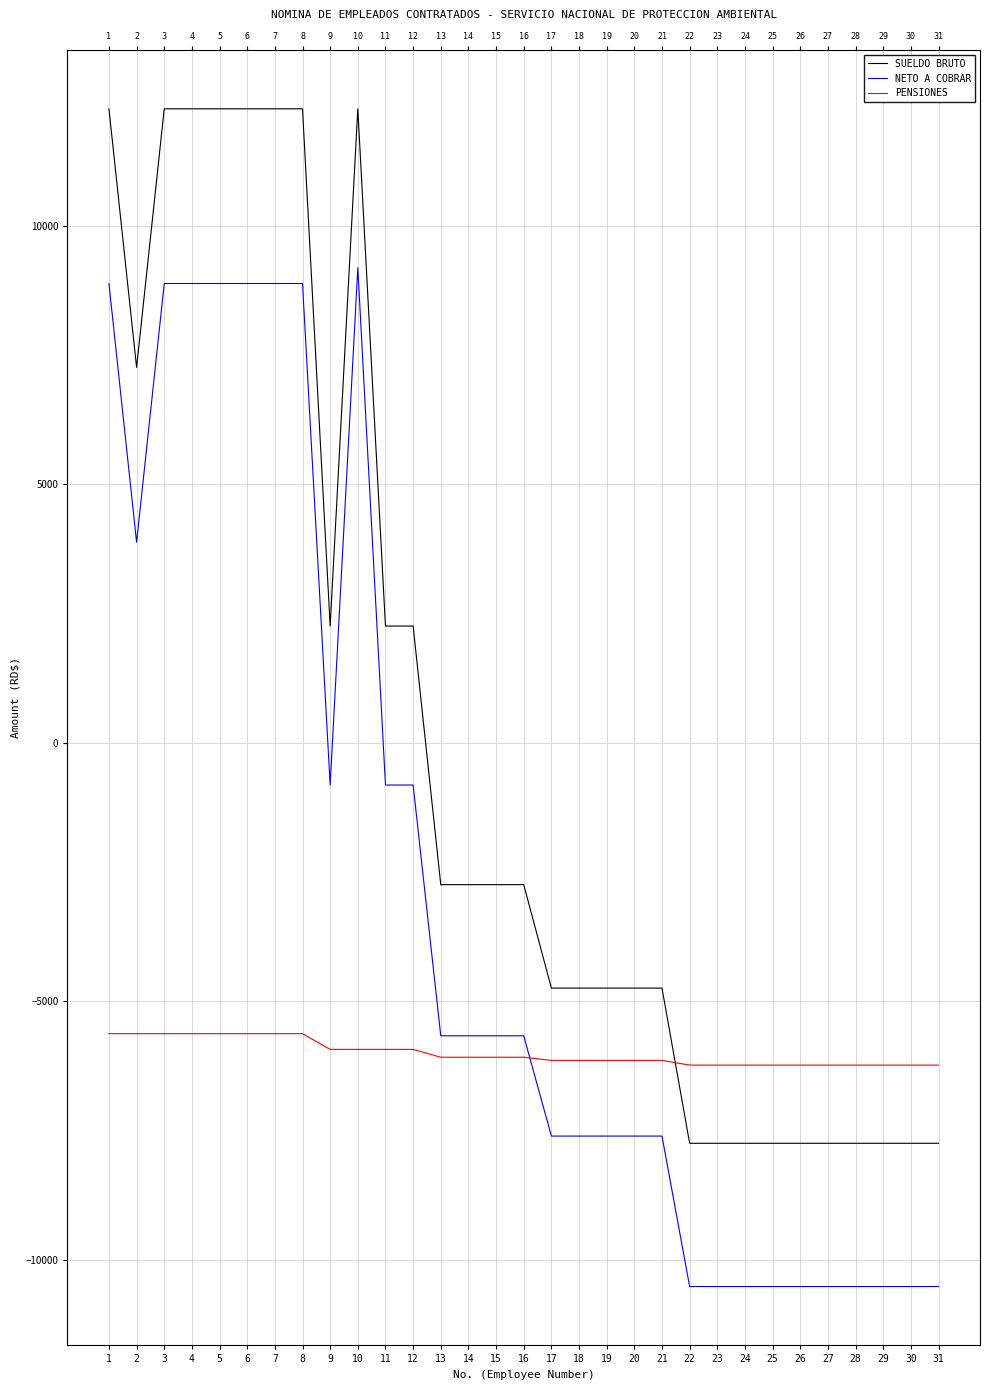

The PENSIONES series shows -8597.8 at 15. True or false?

False